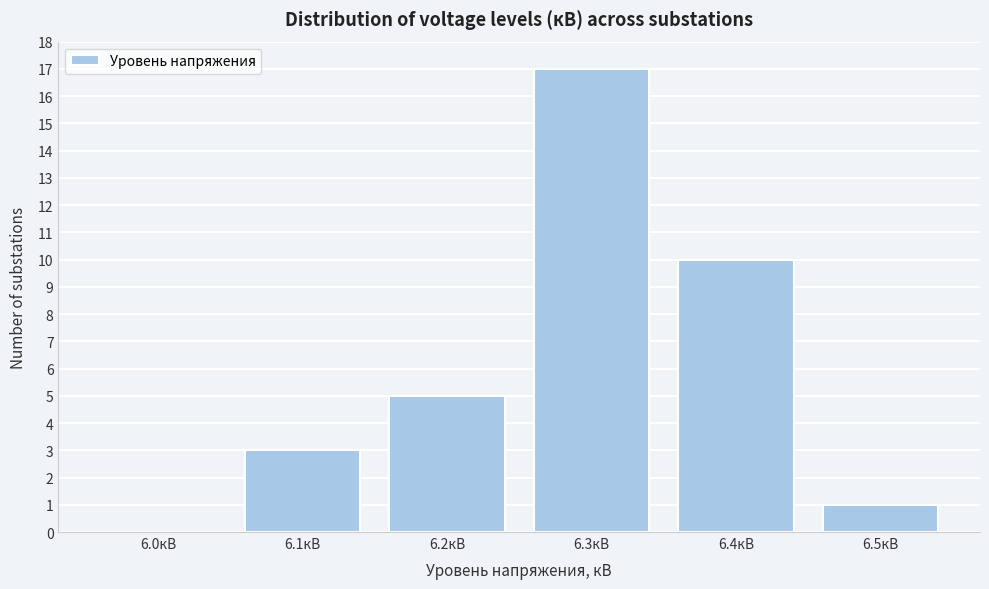

Reading left to right, extract all data points from this chart.

6.0кВ=0	6.1кВ=3	6.2кВ=5	6.3кВ=17	6.4кВ=10	6.5кВ=1